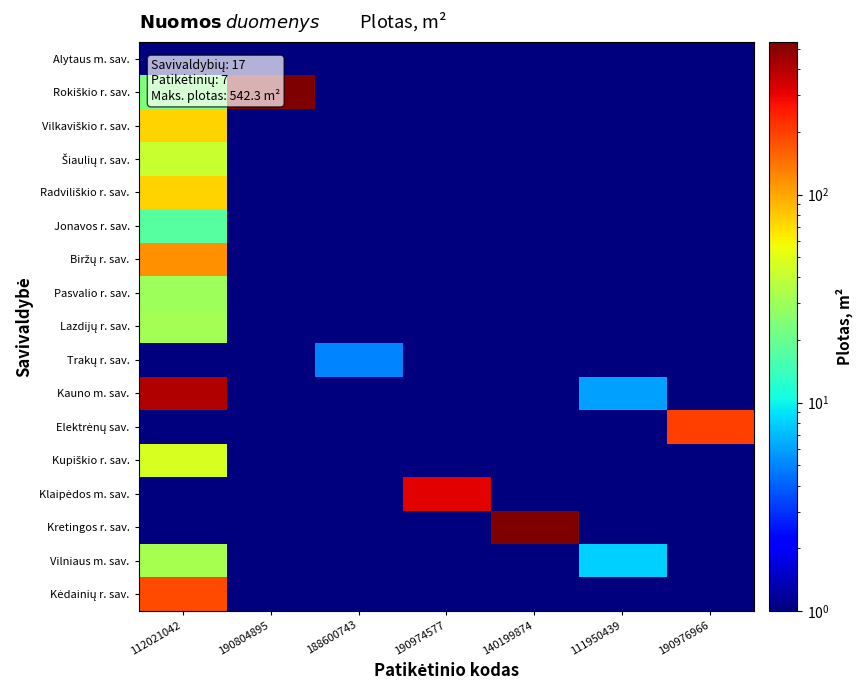

What is the spread (max minus min) of values at 188600743?

4.9